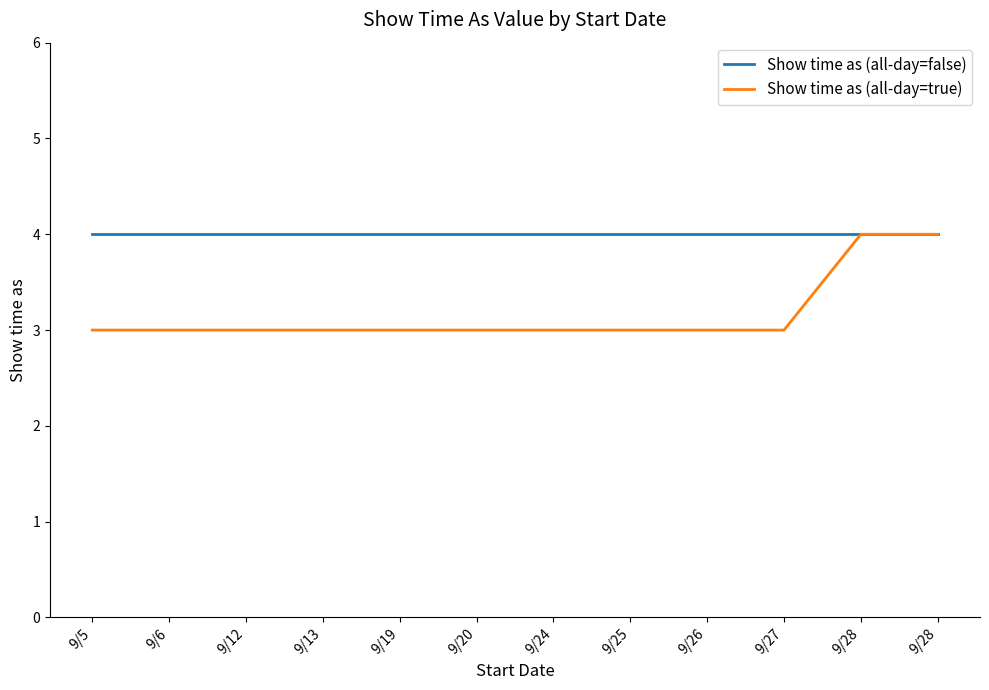

List the series in order of their overall mean, highest first.

Show time as (all-day=false), Show time as (all-day=true)